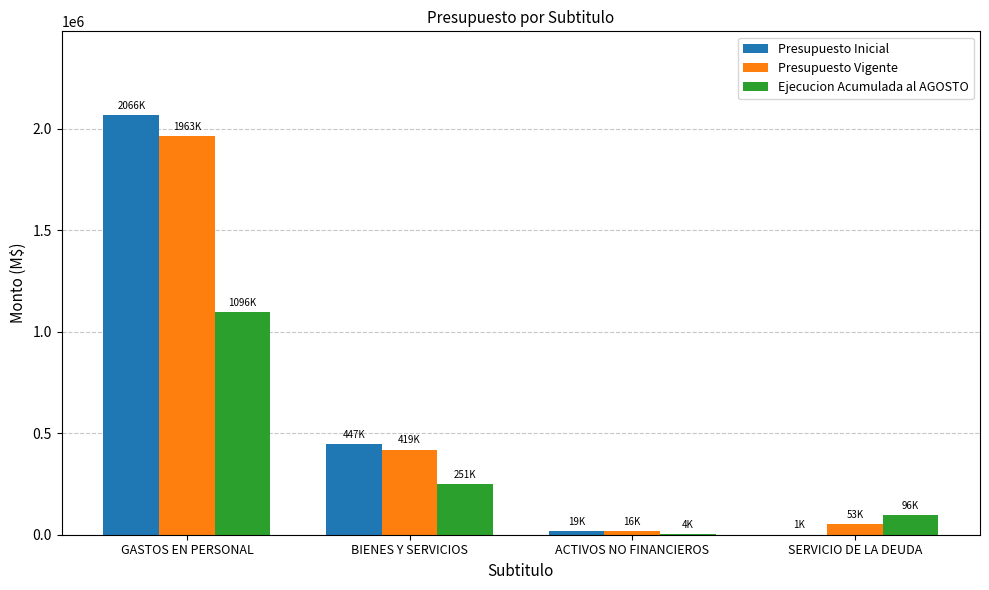

Which category has the highest value in the Ejecucion Acumulada al AGOSTO series?

GASTOS EN PERSONAL